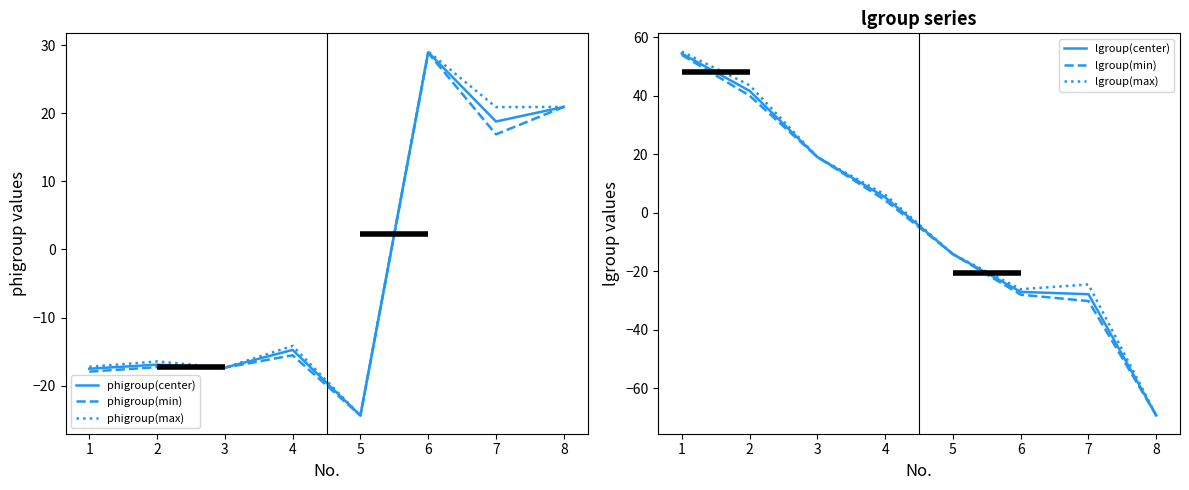

What is the approximate value of phigroup(center) at 3?

-17.4